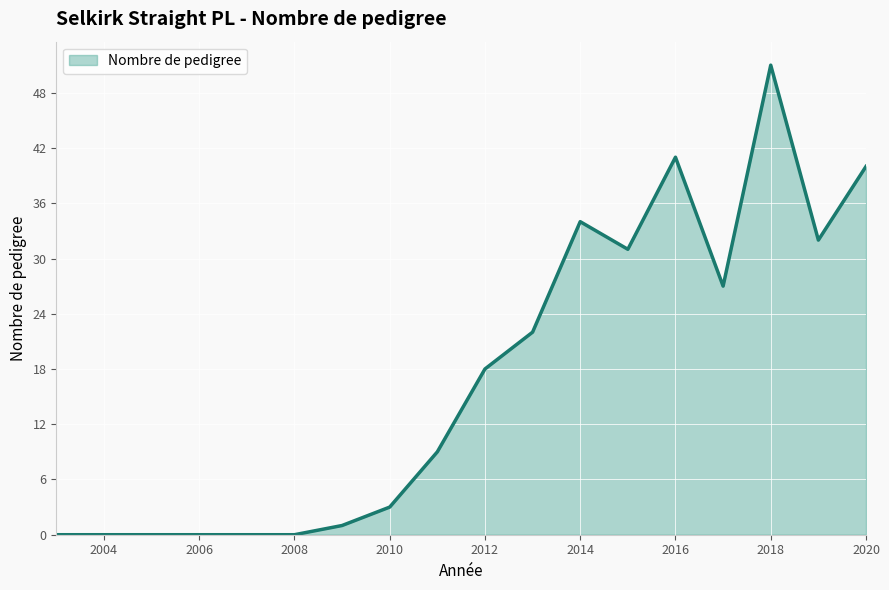

What is the maximum value shown in the chart?

51